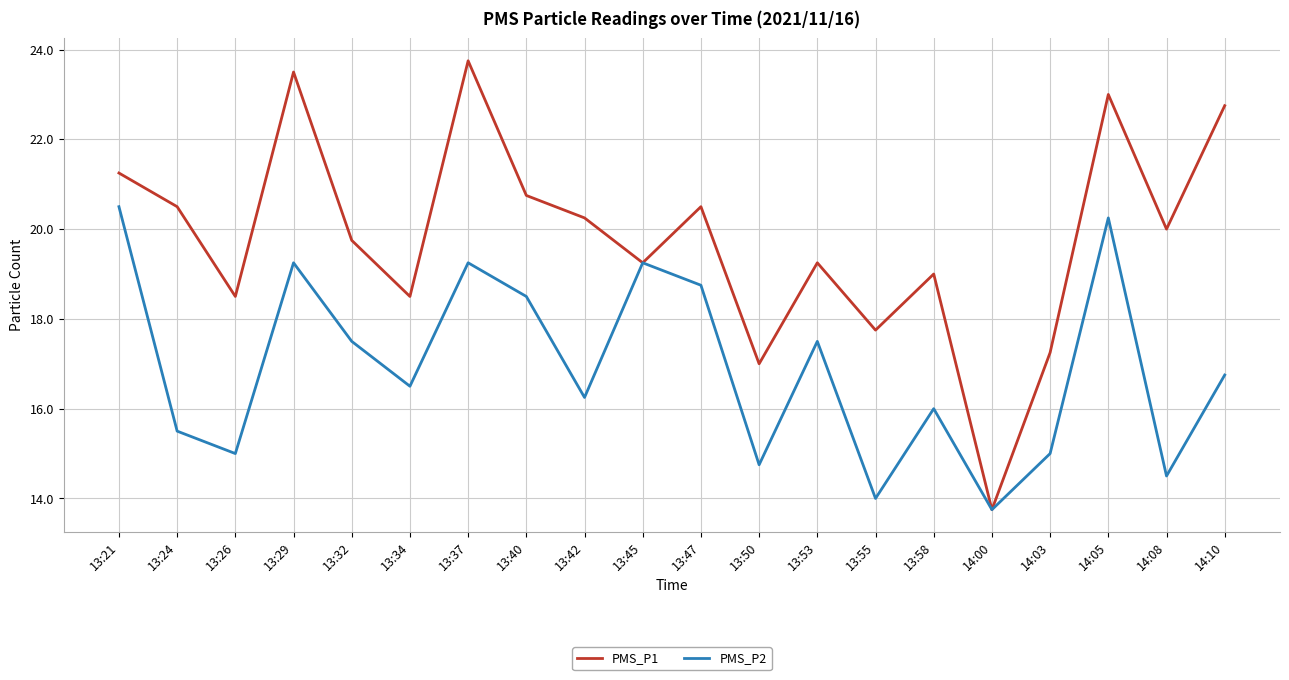

Is the value of PMS_P1 at 13:40 greater than the value of PMS_P2 at 13:24?

Yes